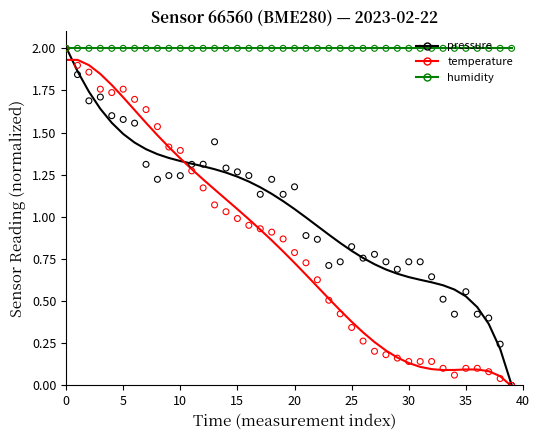

Is the value of pressure at 10 greater than the value of humidity at 10?

No